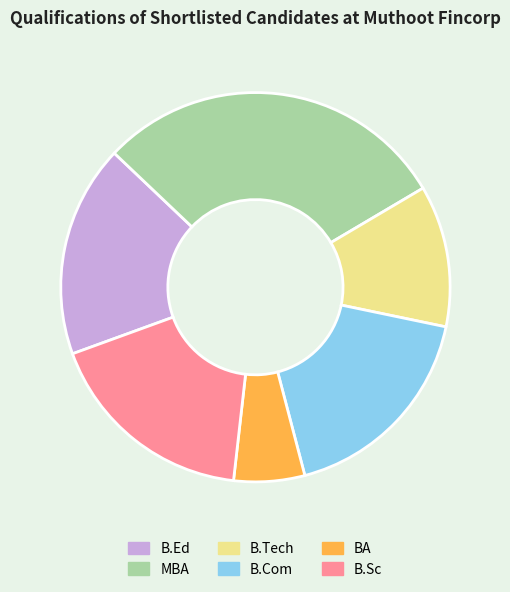

How many segments does this pie chart have?

6